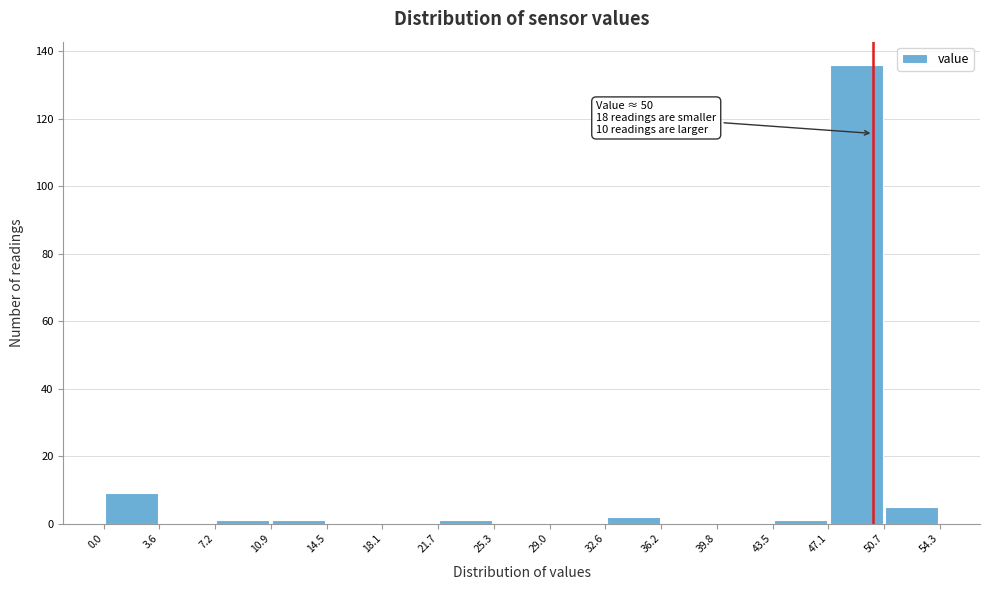

Over which range of the x-axis is the bar tallest?

47.1 to 50.7